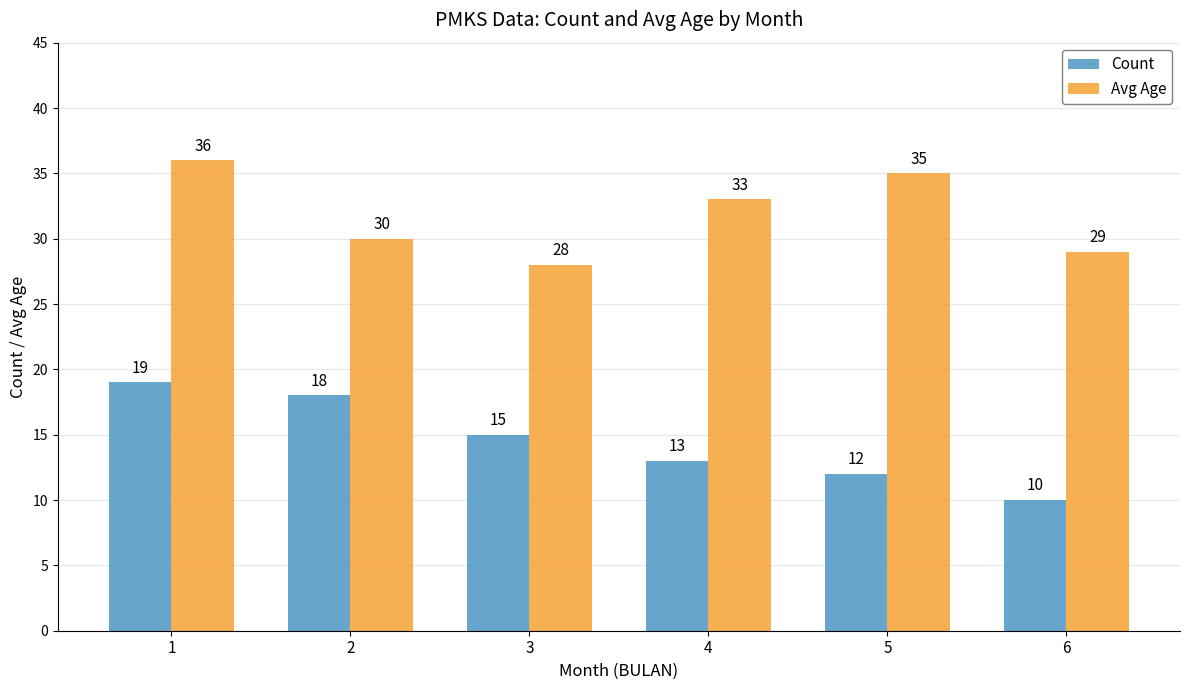

The value of Count at 5 is 5. True or false?

False